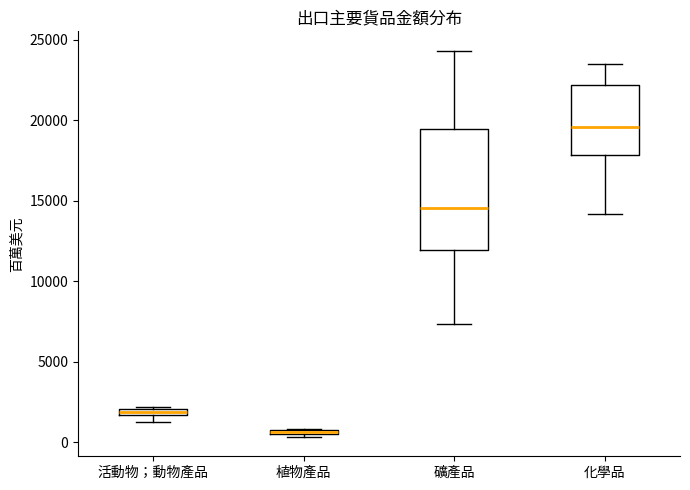

Where is the upper edge of the box for 植物產品 on the y-axis? The values are not printed on the chart, so give them approximately, as read against the axis.

1000